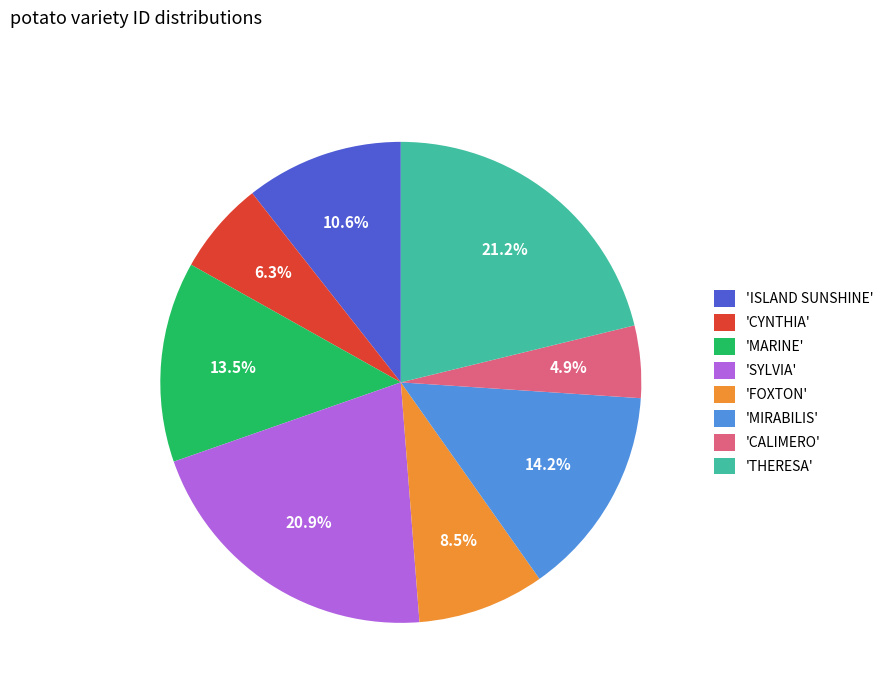

Do 'MIRABILIS' and 'ISLAND SUNSHINE' together represent more than half of the pie?

No